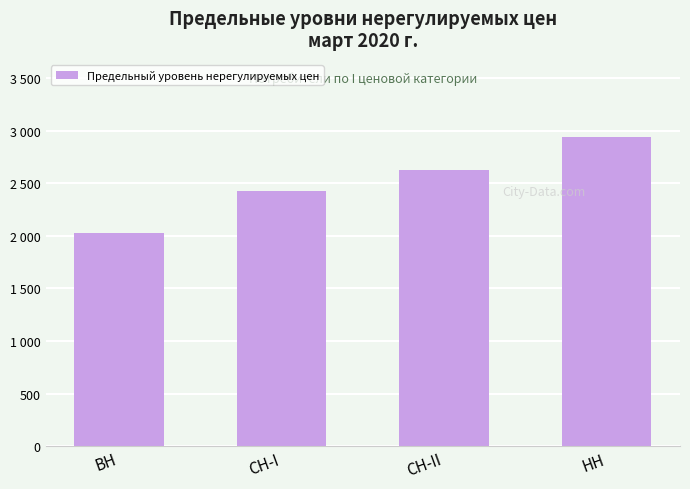

Does the chart contain any negative values?

No